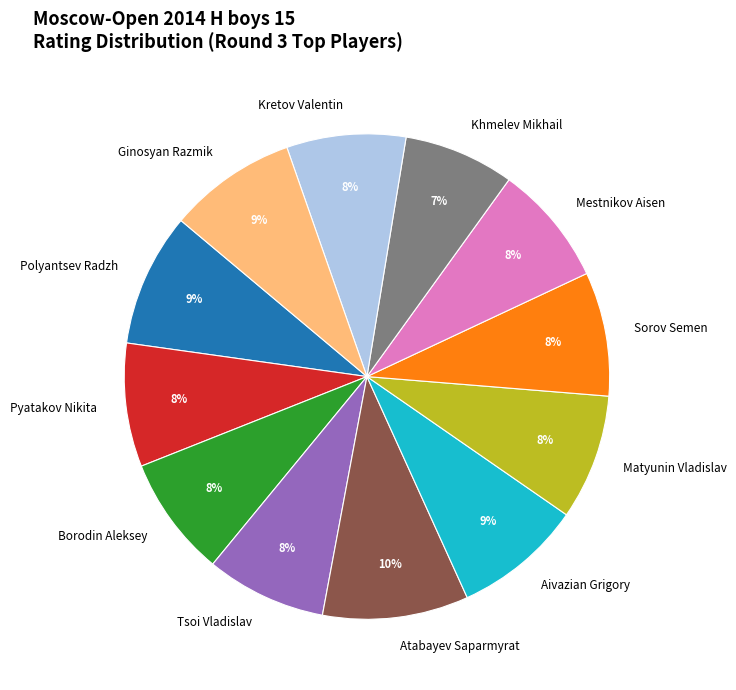

Does Polyantsev Radzh account for over 50% of the chart?

No